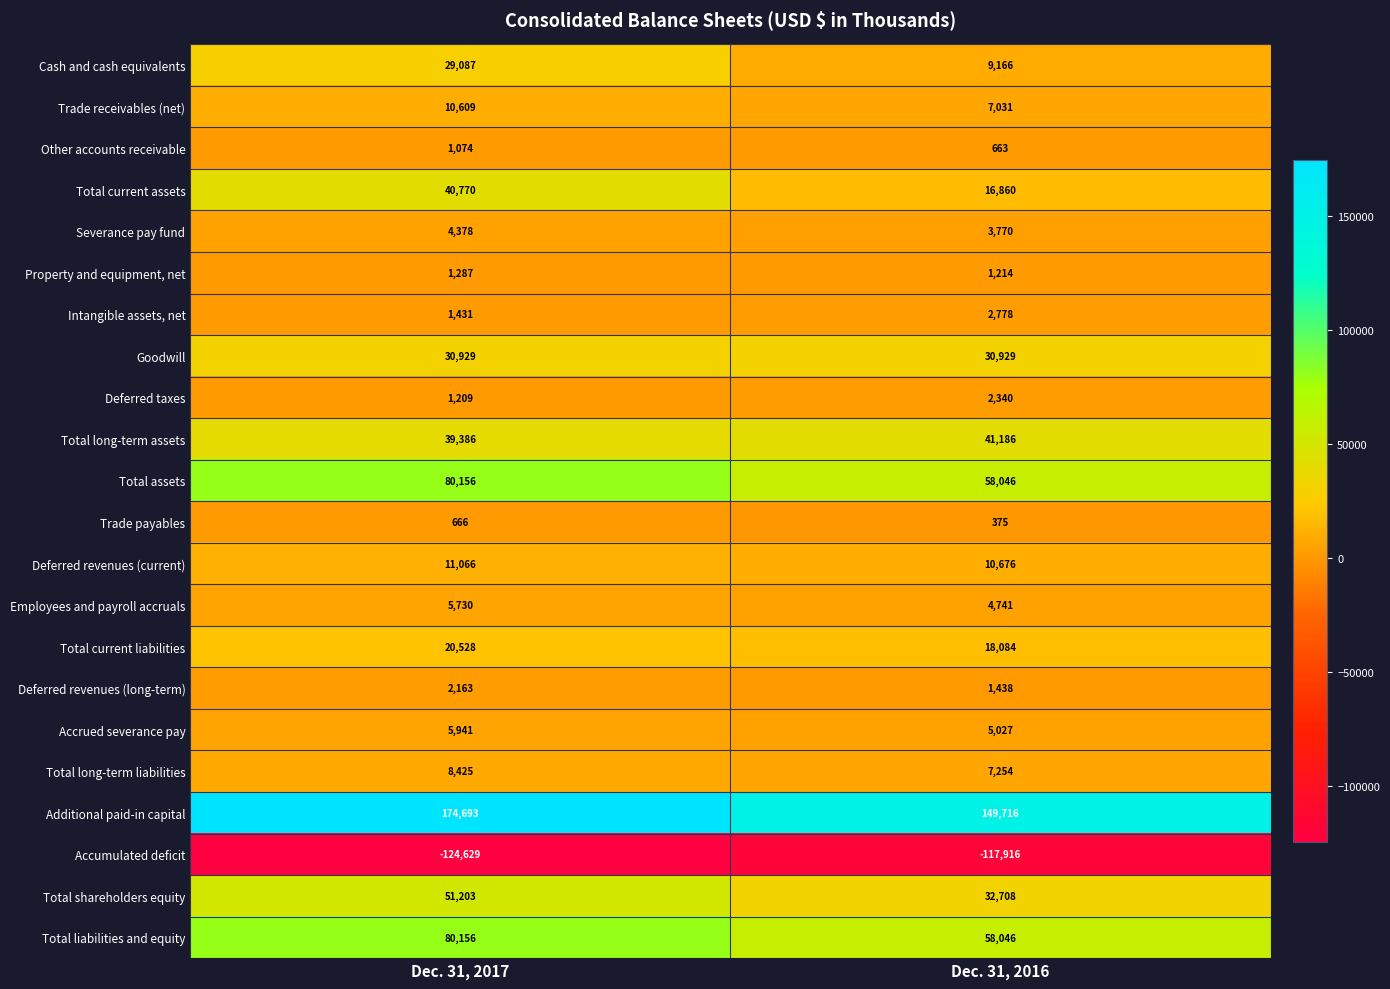

The value of Deferred revenues (long-term) at Dec. 31, 2016 is 1438. True or false?

True